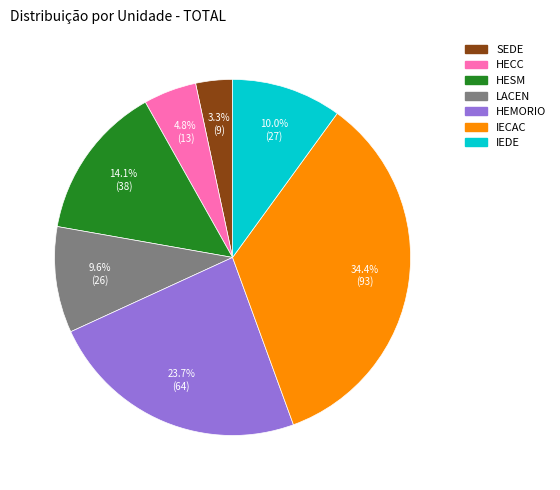

To the nearest percent, what portion does HESM represent?

14%